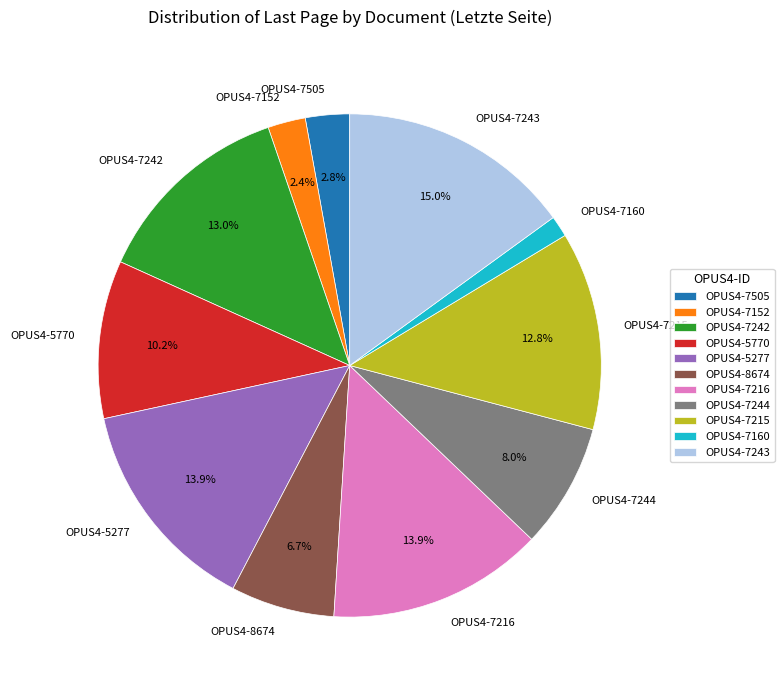

Do OPUS4-8674 and OPUS4-7505 together represent more than half of the pie?

No